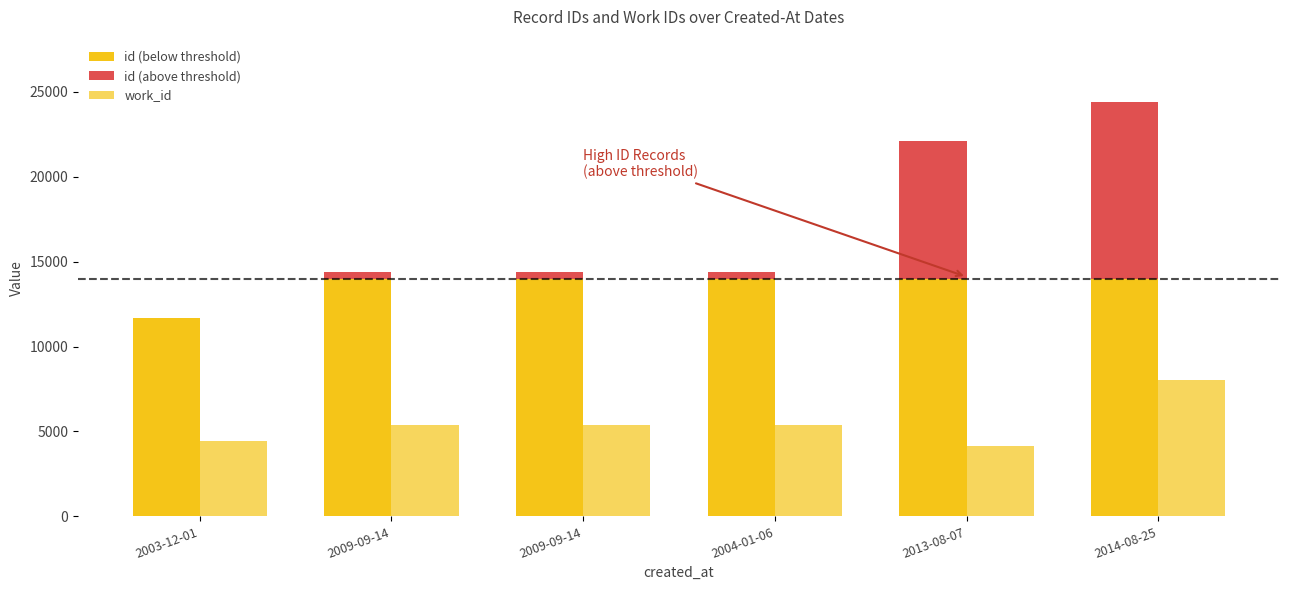

Reading right to left, extract all data points from this chart.

id (below threshold): 14000	14000	14000	14000	14000	11696
id (above threshold): 10404	8104	402	391	389	0
work_id: 8019	4167	5366	5366	5366	4442